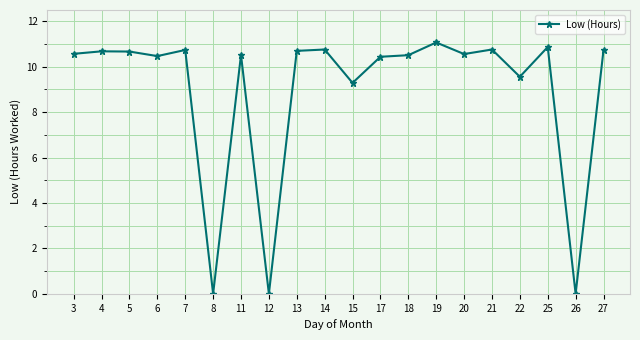

Is it true that the value at 21 is 10.8?

True